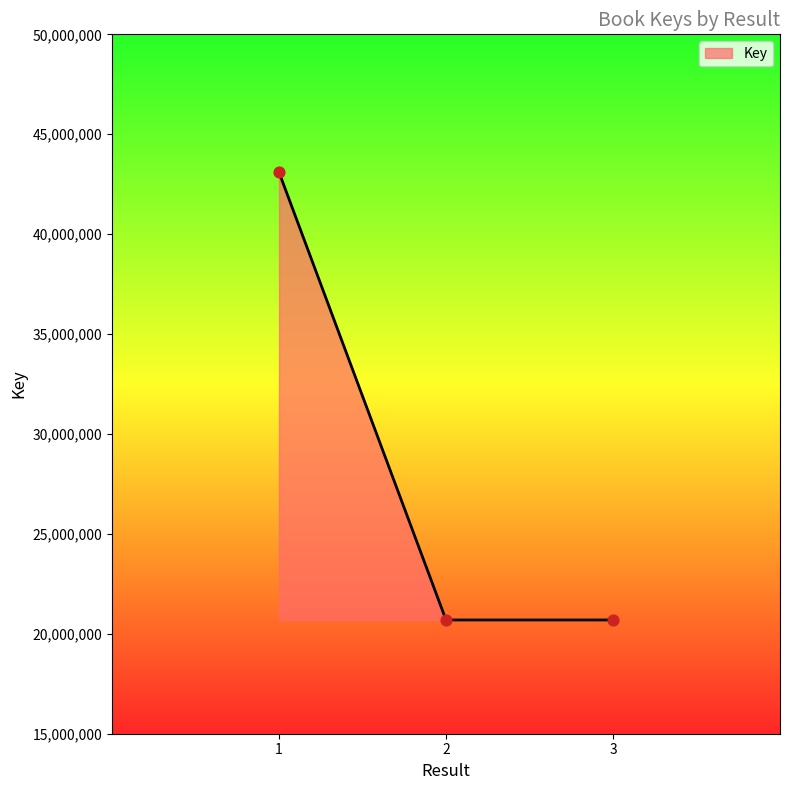

What is the change in value from 2 to 3?

-128